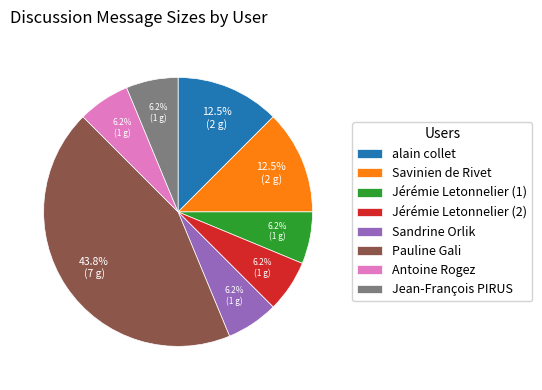

What is the largest slice in the pie chart?

Pauline Gali